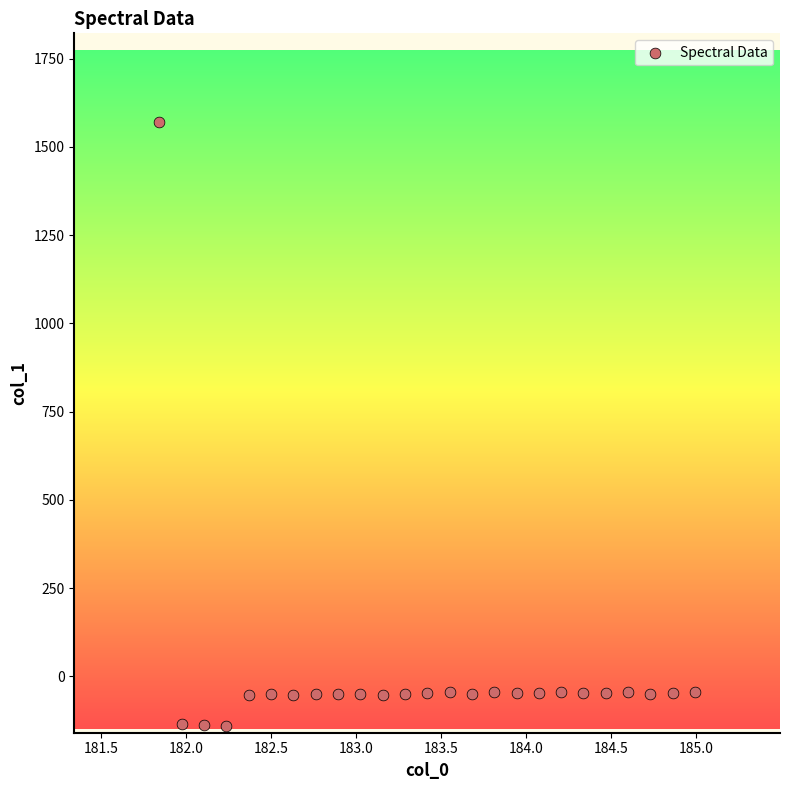

What is the range of X values (max minus min)?

3.1